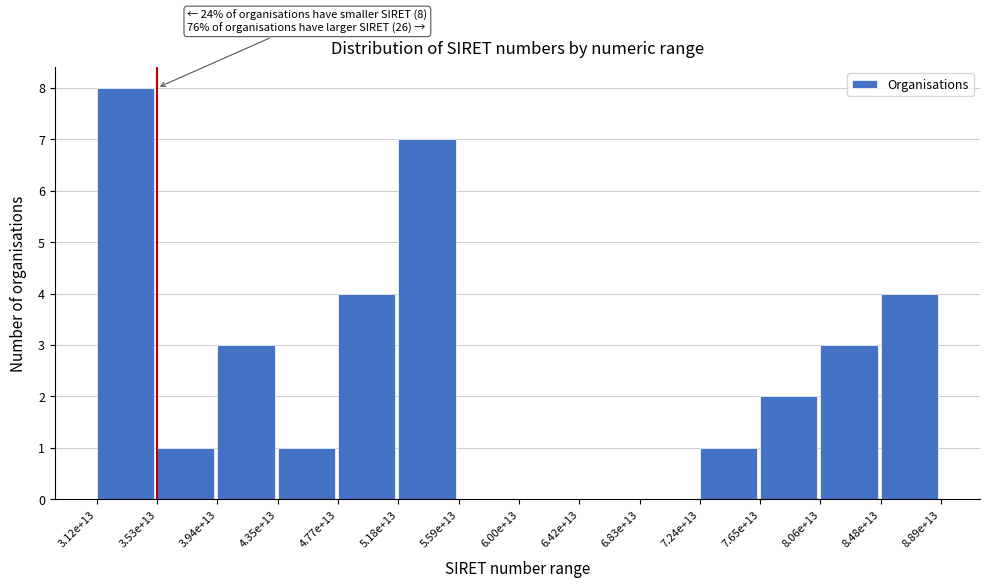

Reading left to right, list all the values displayed in this chart.

3.12e+13=8	3.53e+13=1	3.94e+13=3	4.35e+13=1	4.77e+13=4	5.18e+13=7	5.59e+13=0	6.00e+13=0	6.42e+13=0	6.83e+13=0	7.24e+13=1	7.65e+13=2	8.06e+13=3	8.48e+13=4